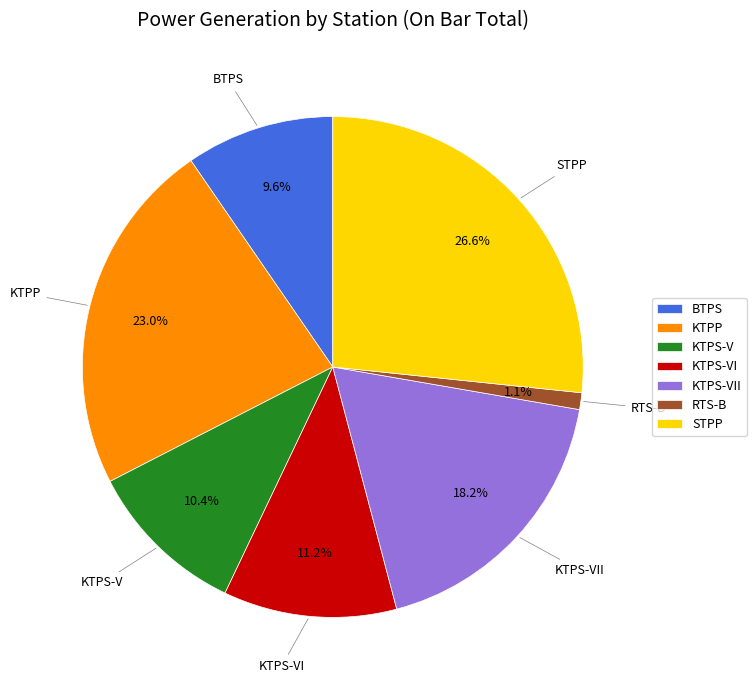

To the nearest percent, what percentage of the pie is BTPS?

10%